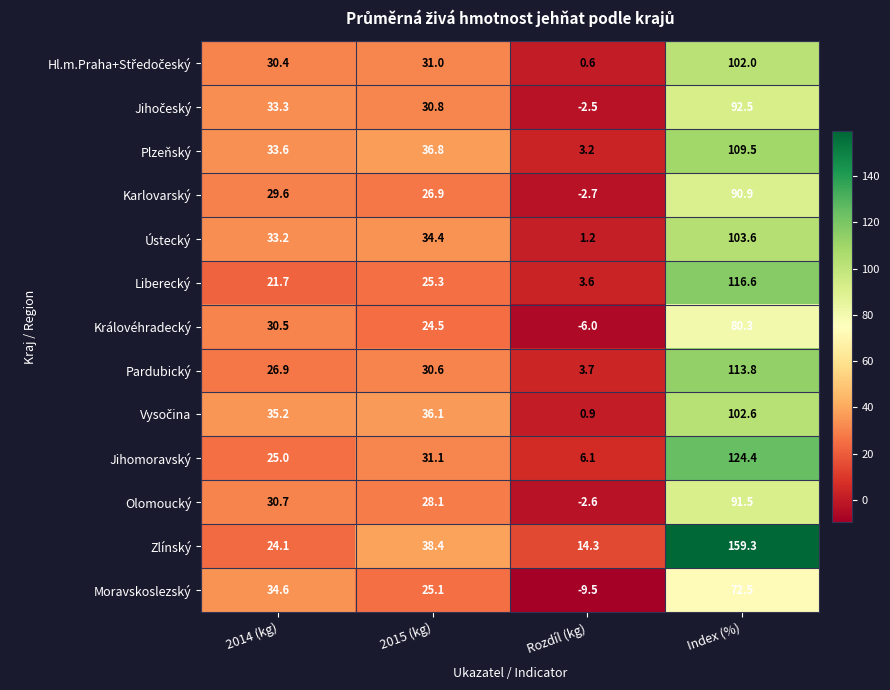

Which label corresponds to the largest value in the chart?

Index (%)